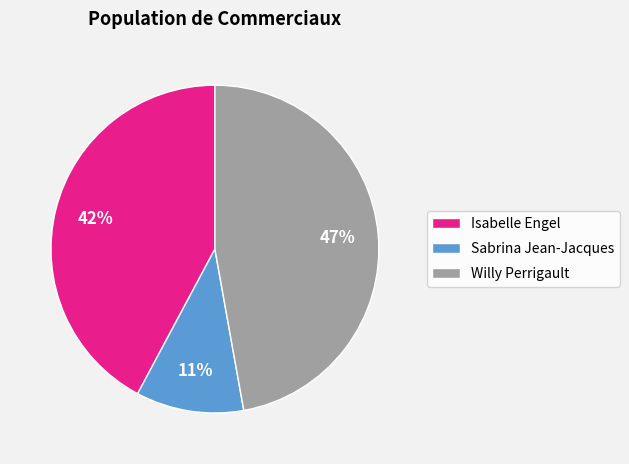

How many segments does this pie chart have?

3